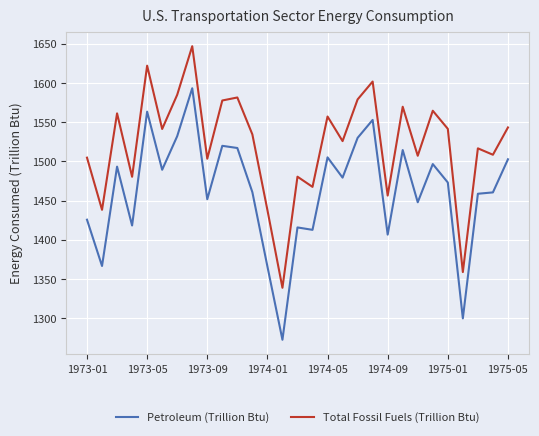

At how many categories does at least one series exceed 1387?

27